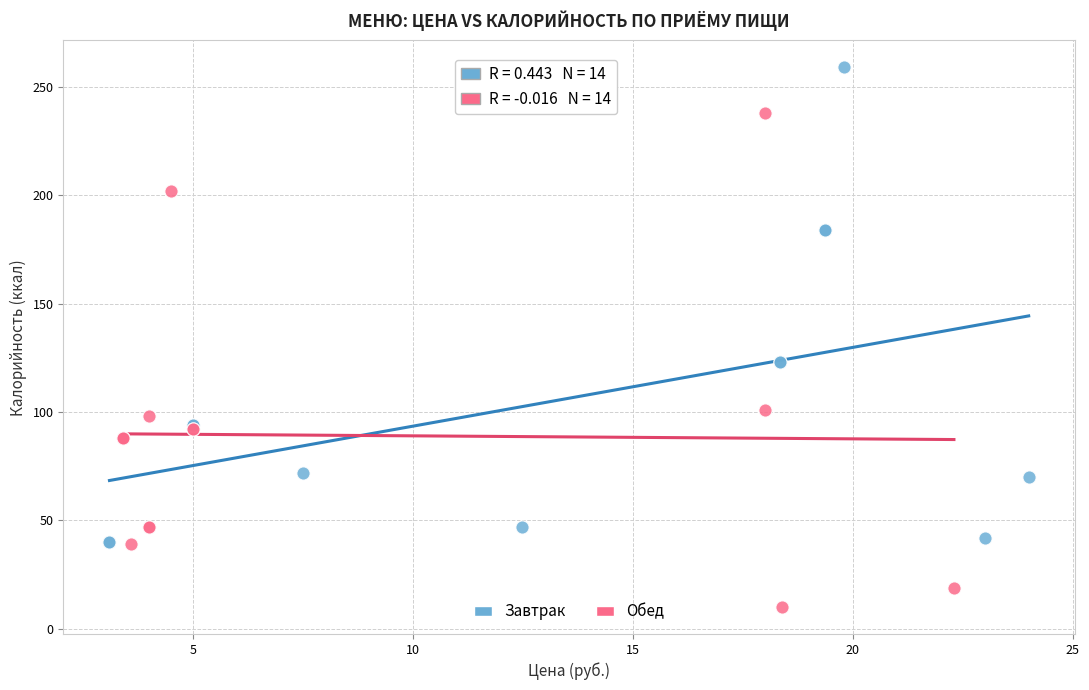

Which series reaches the maximum Y coordinate?

Завтрак